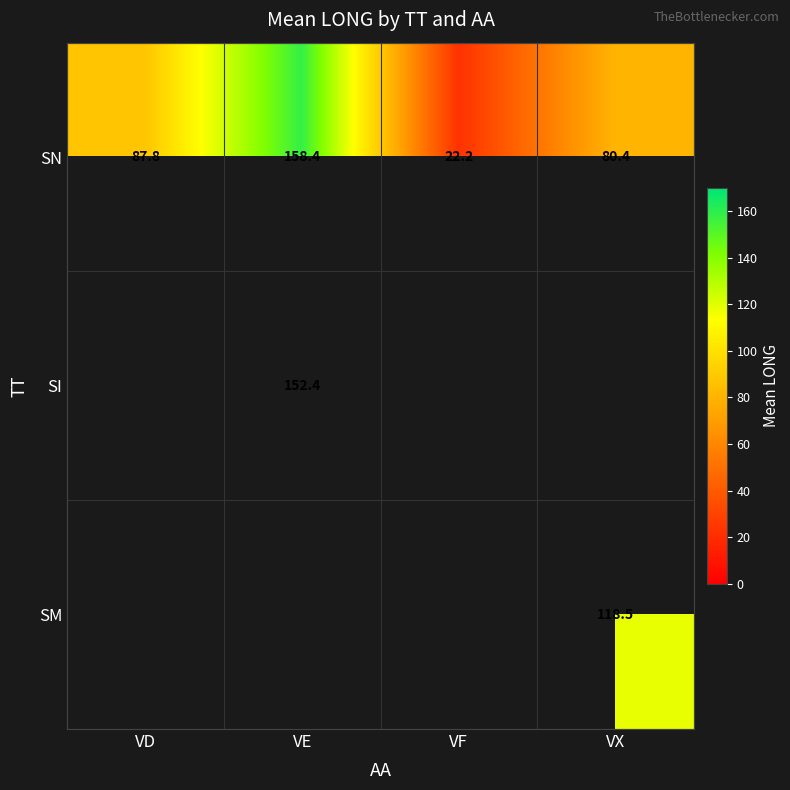

Rank the categories by SN value from highest to lowest.

VE, VD, VX, VF